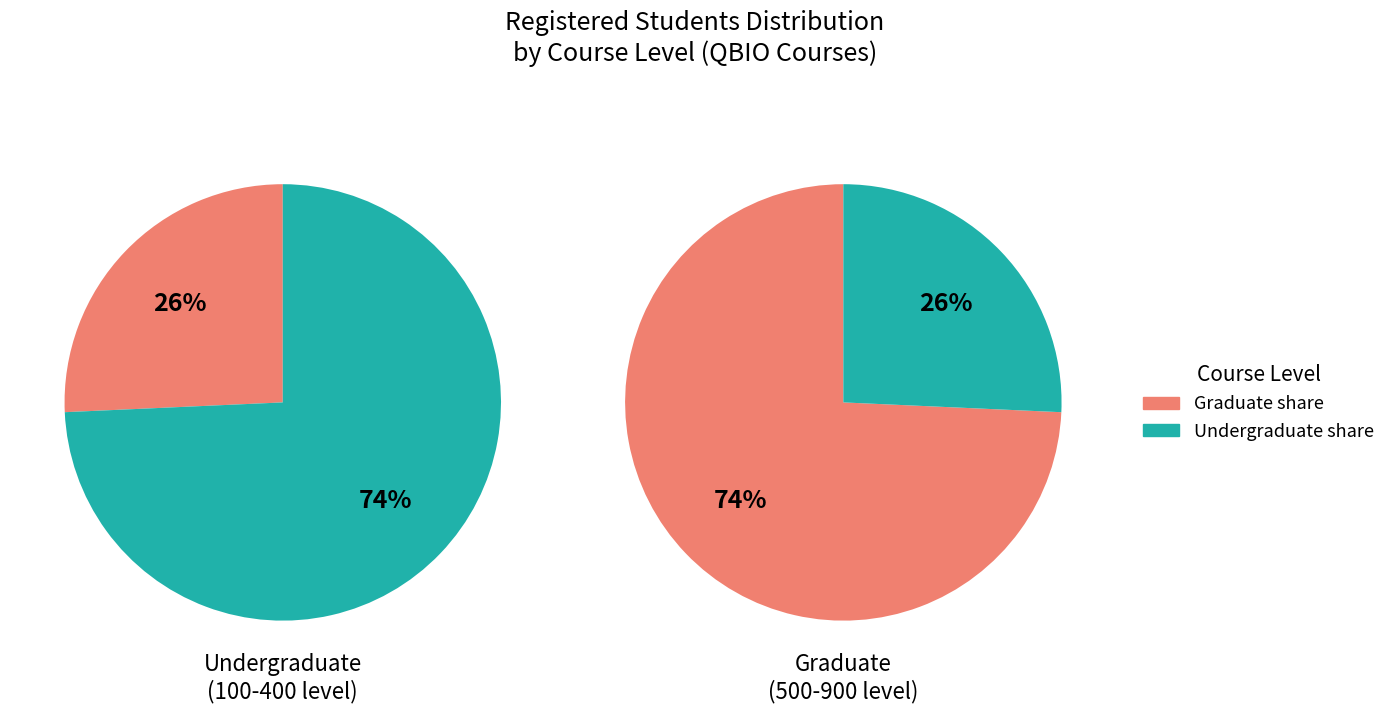

Which series has the widest spread of values?

Undergraduate (100-400 level)